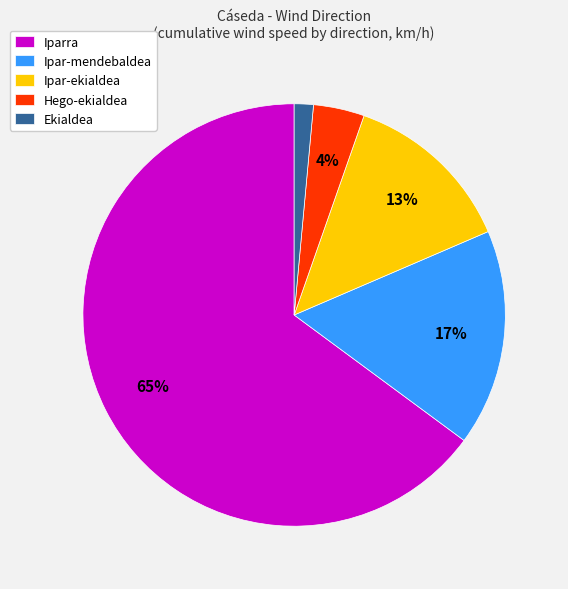

Do Ekialdea and Iparra together represent more than half of the pie?

Yes